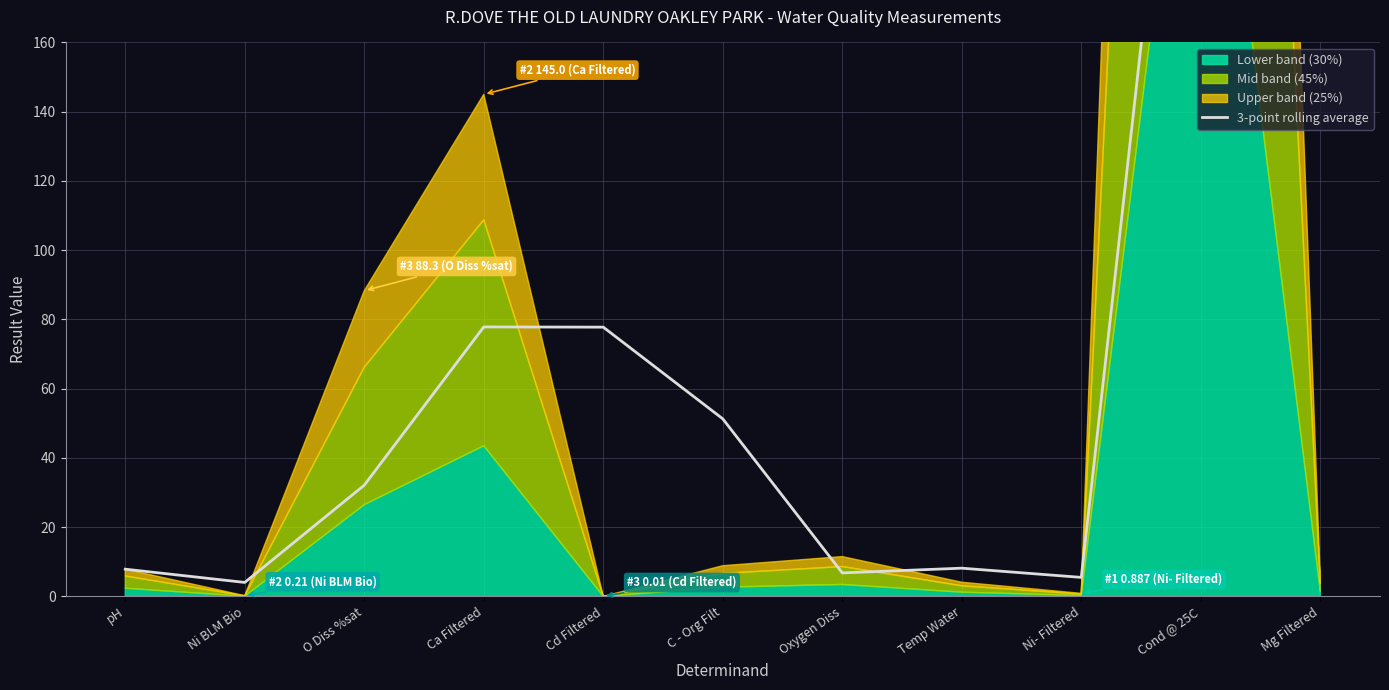

What is the approximate value at O Diss %sat?

32.1